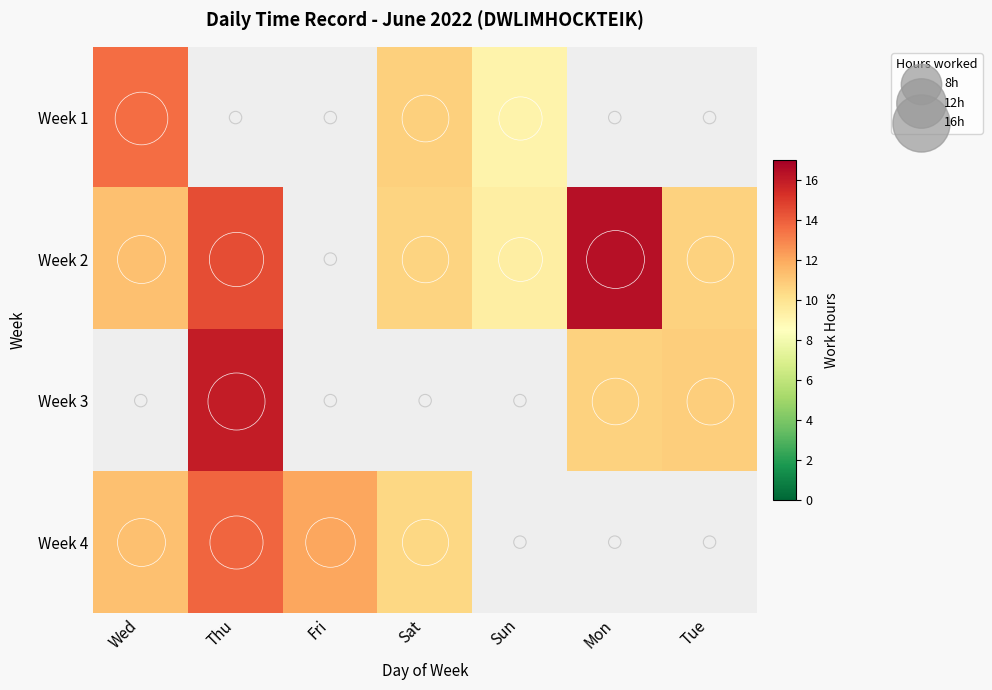

Reading left to right, list all the values displayed in this chart.

Week 1: Wed=13.6	Thu=0.0	Fri=0.0	Sat=10.7	Sun=9.2	Mon=0.0	Tue=0.0
Week 2: Wed=11.3	Thu=14.4	Fri=0.0	Sat=10.6	Sun=9.4	Mon=16.4	Tue=10.7
Week 3: Wed=0.0	Thu=15.9	Fri=0.0	Sat=0.0	Sun=0.0	Mon=10.6	Tue=10.8
Week 4: Wed=11.2	Thu=13.8	Fri=12.0	Sat=10.5	Sun=0.0	Mon=0.0	Tue=0.0